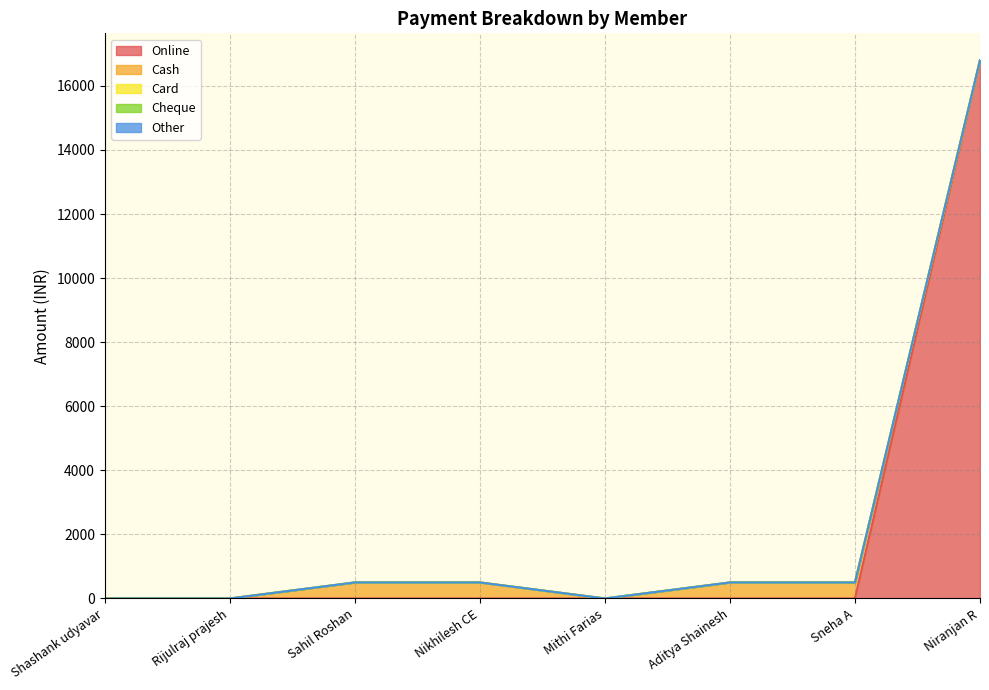

True or false: Online has more than 0 points higher than both neighbors.

False